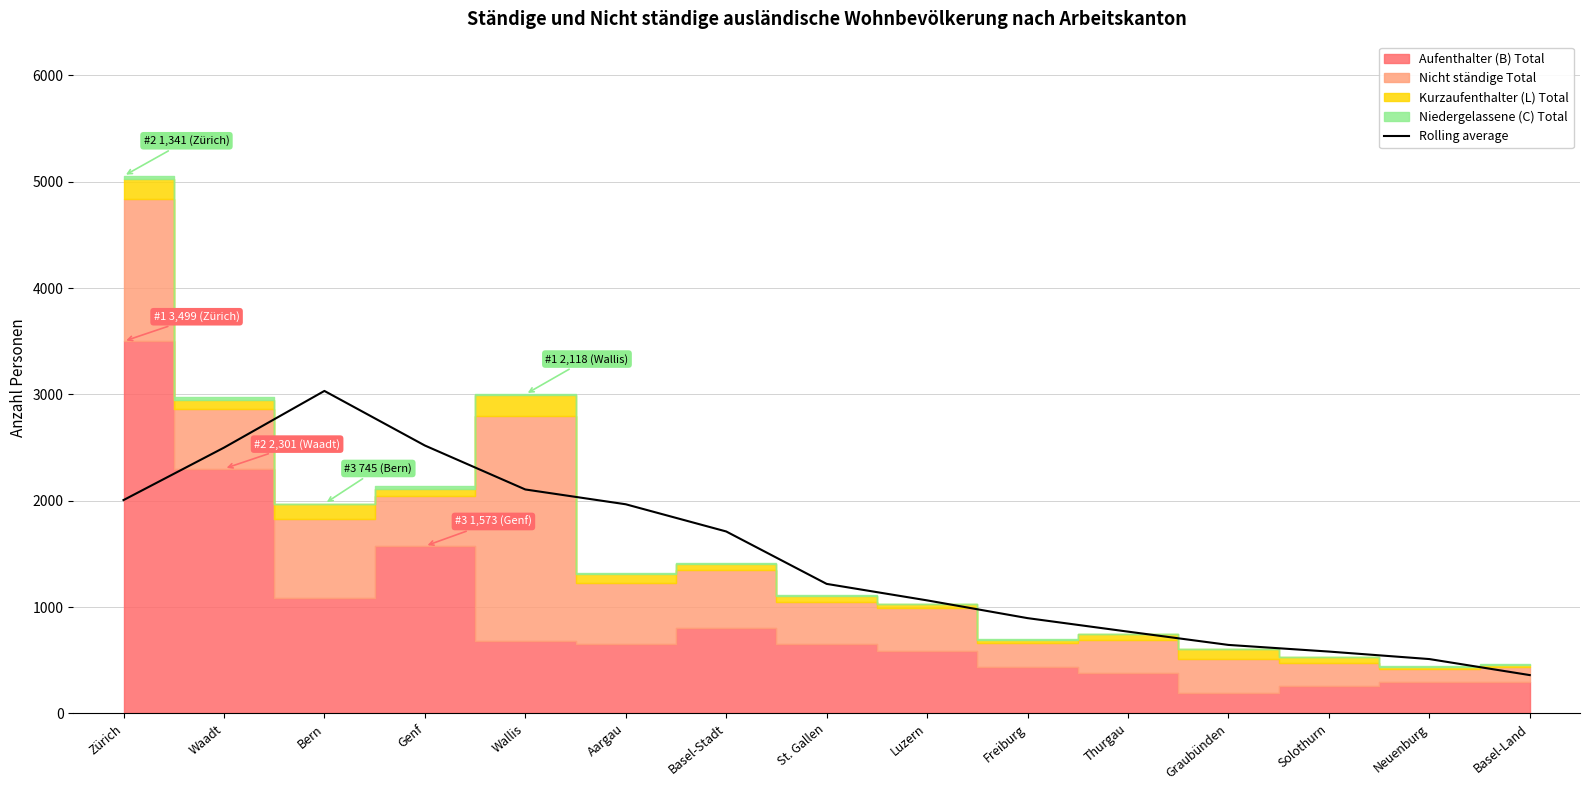

Is it true that the value at Aargau is 3071.7?

False